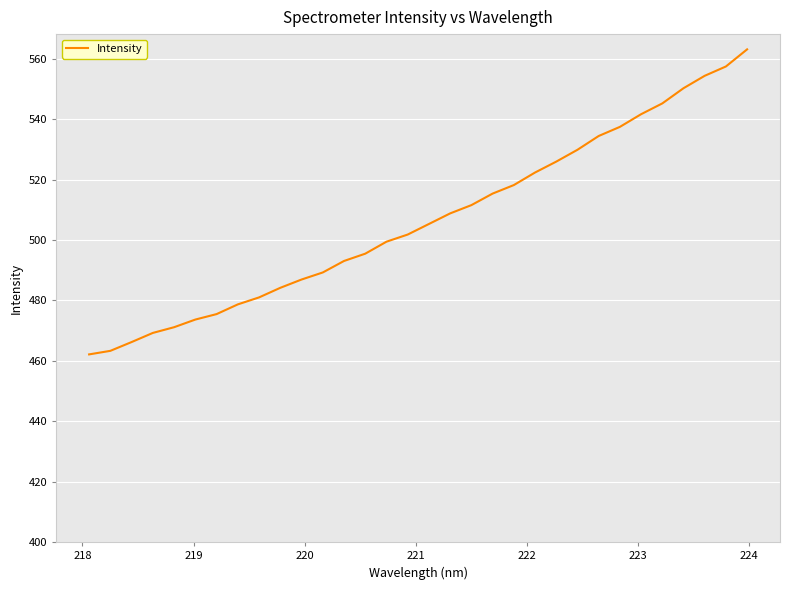

What is the greatest value displayed?

563.1